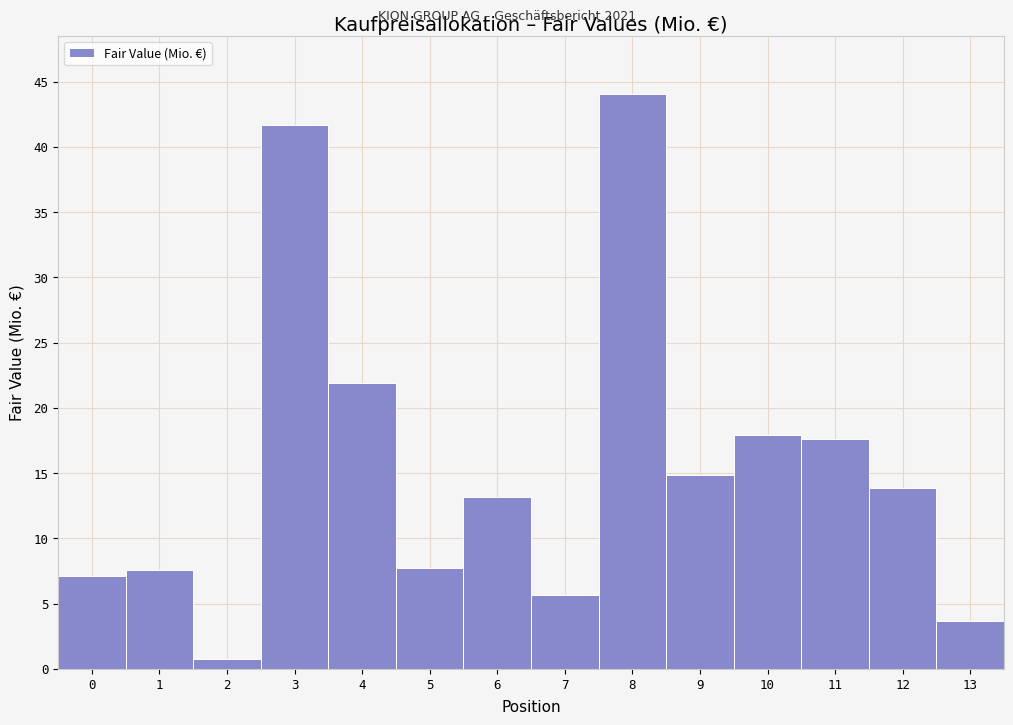

Reading left to right, transcribe this chart: for each bar, give the range it covers on the x-axis and its height. The values are not printed on the chart, so give them approximately, as read against the axis.

-0.5 to 0.5: 7.0
0.5 to 1.5: 7.5
1.5 to 2.5: 1.0
2.5 to 3.5: 41.5
3.5 to 4.5: 22.0
4.5 to 5.5: 7.5
5.5 to 6.5: 13.0
6.5 to 7.5: 5.5
7.5 to 8.5: 44.0
8.5 to 9.5: 15.0
9.5 to 10.5: 18.0
10.5 to 11.5: 17.5
11.5 to 12.5: 14.0
12.5 to 13.5: 3.5